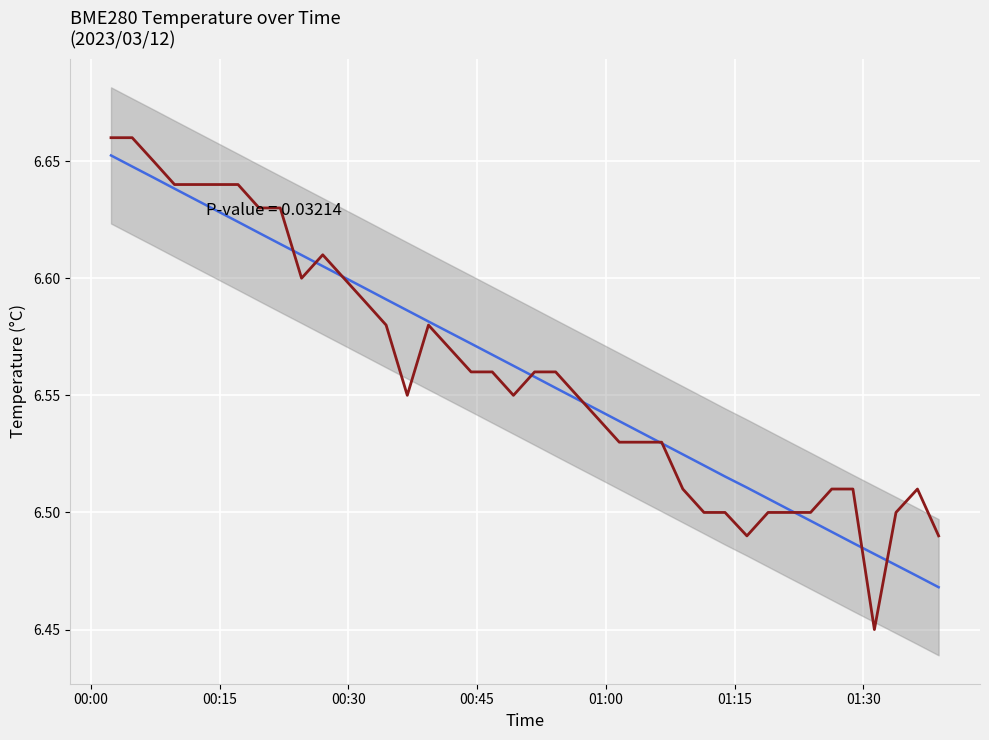

True or false: Linear trend has more than 0 points higher than both neighbors.

False